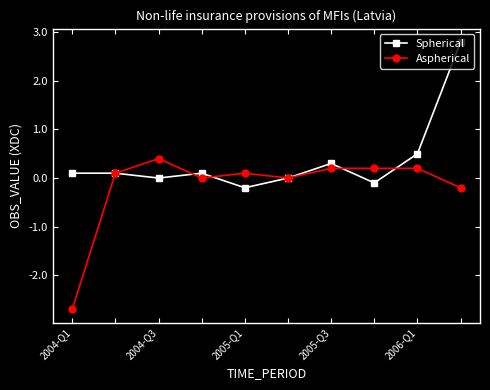

List the series in order of their peak value, lowest first.

Aspherical, Spherical